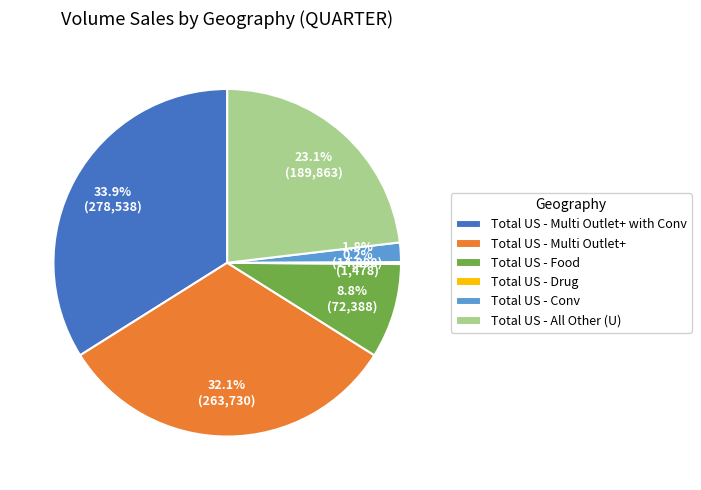

What portion of the pie excludes Total US - Conv?

98.2%